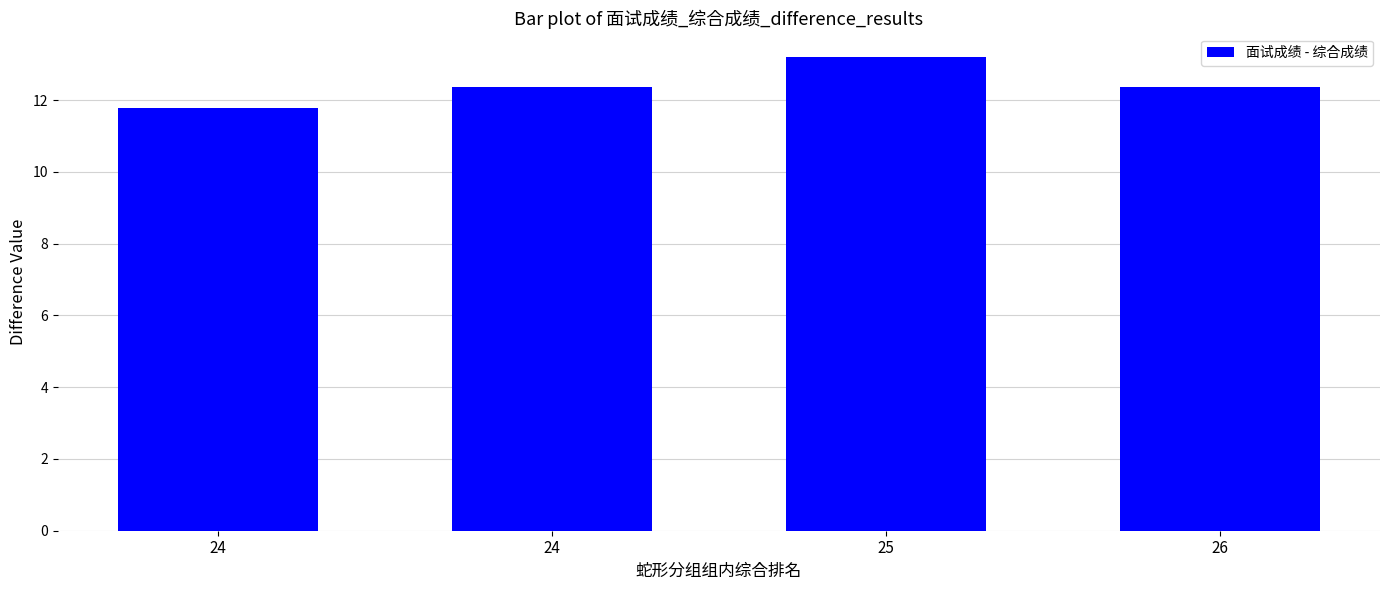

Are the bars horizontal?

No